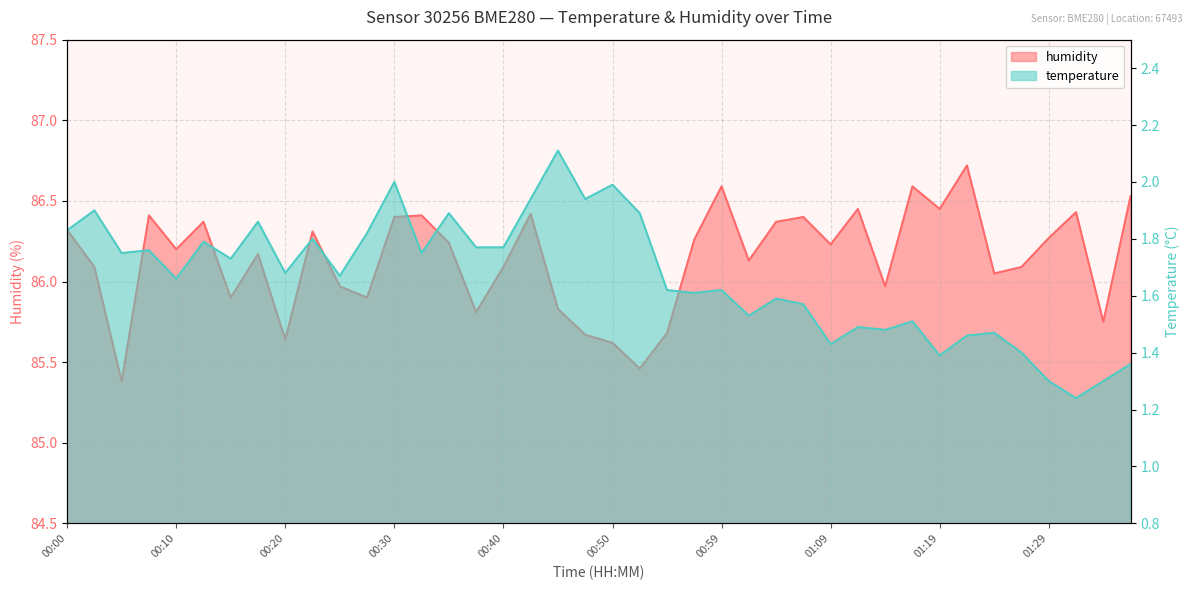

The temperature series shows 1.7 at 00:20. True or false?

True